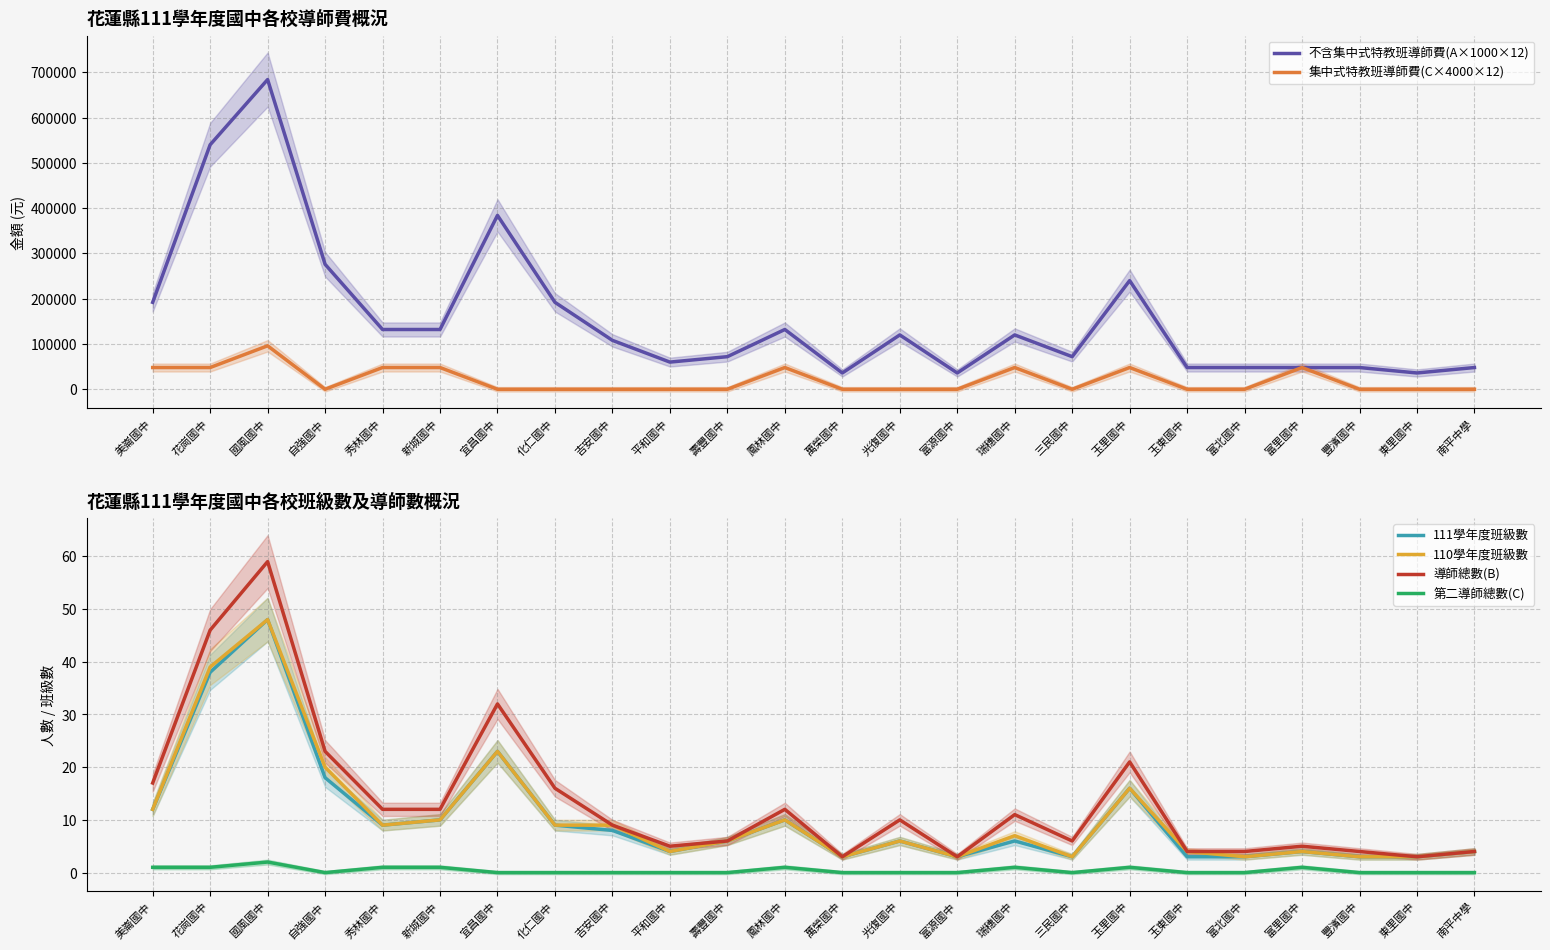

What is the label of the 15th point from the left?

富源國中